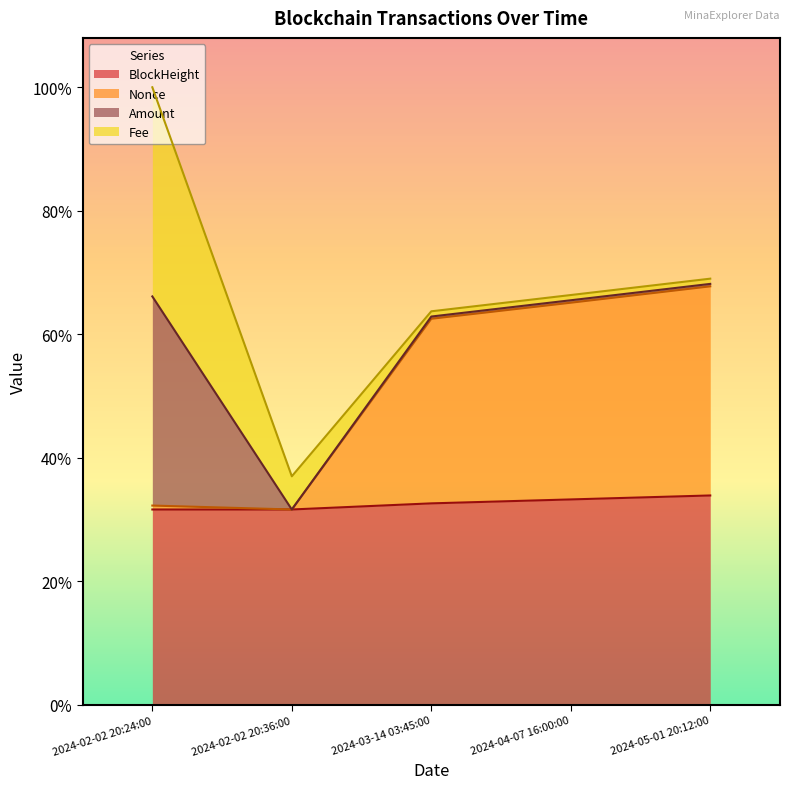

At which category does Nonce reach its first local valley?

2024-02-02 20:36:00